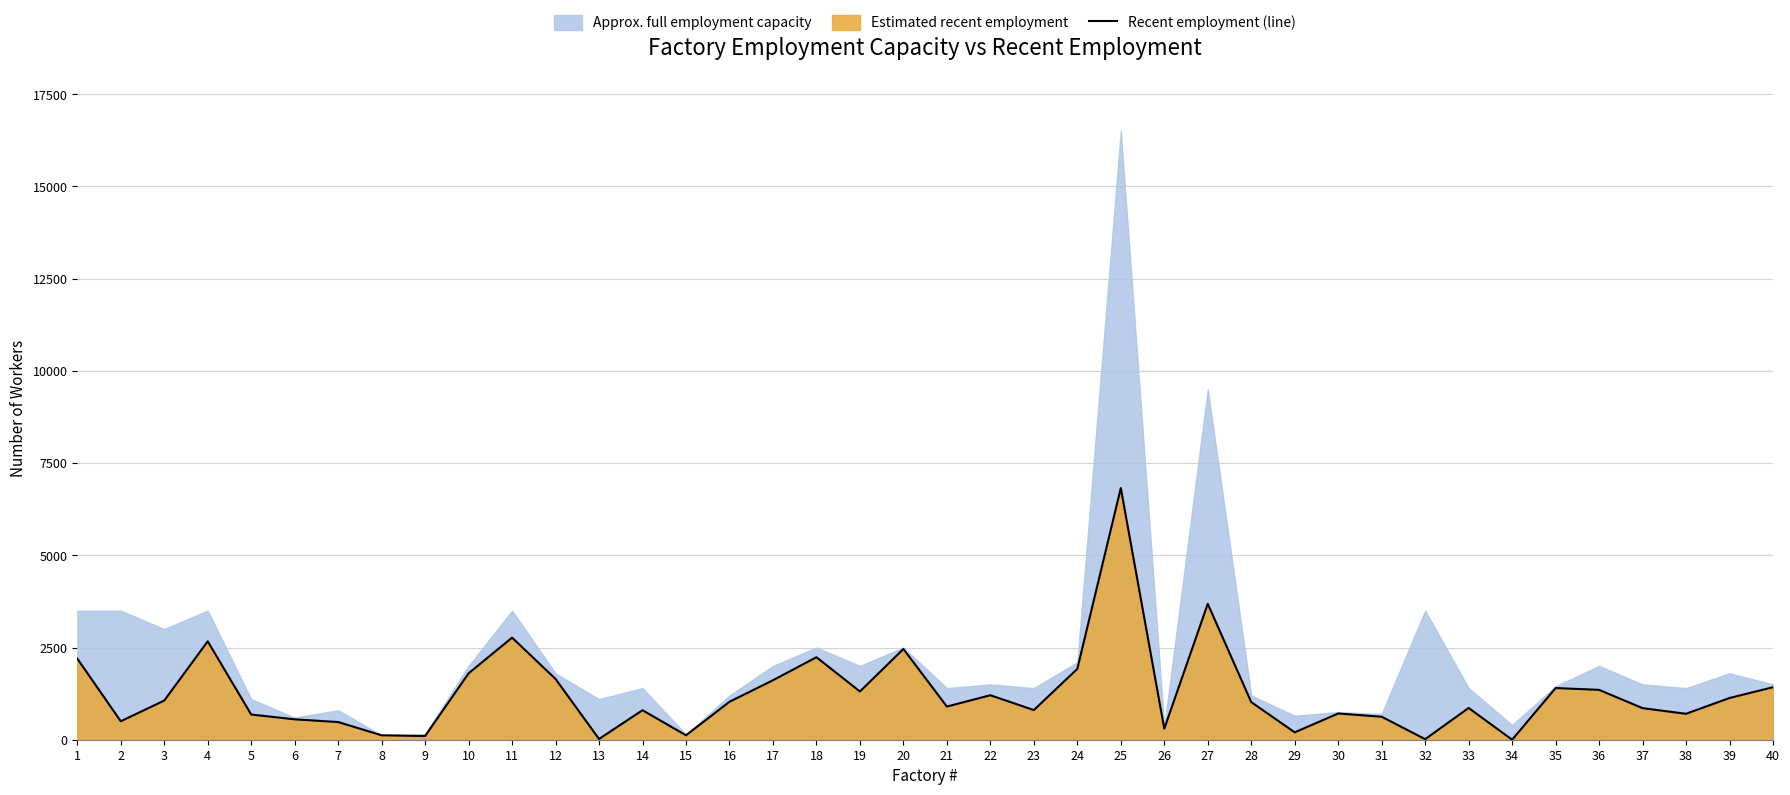

Count the number of categories in the chart.

40